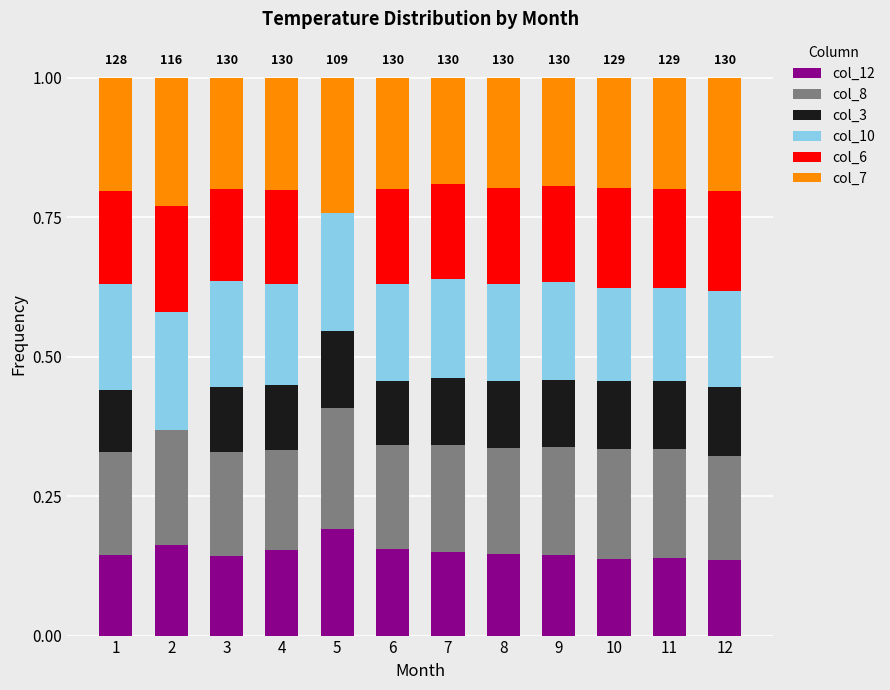

What is the total value across all series at 2?

1.0